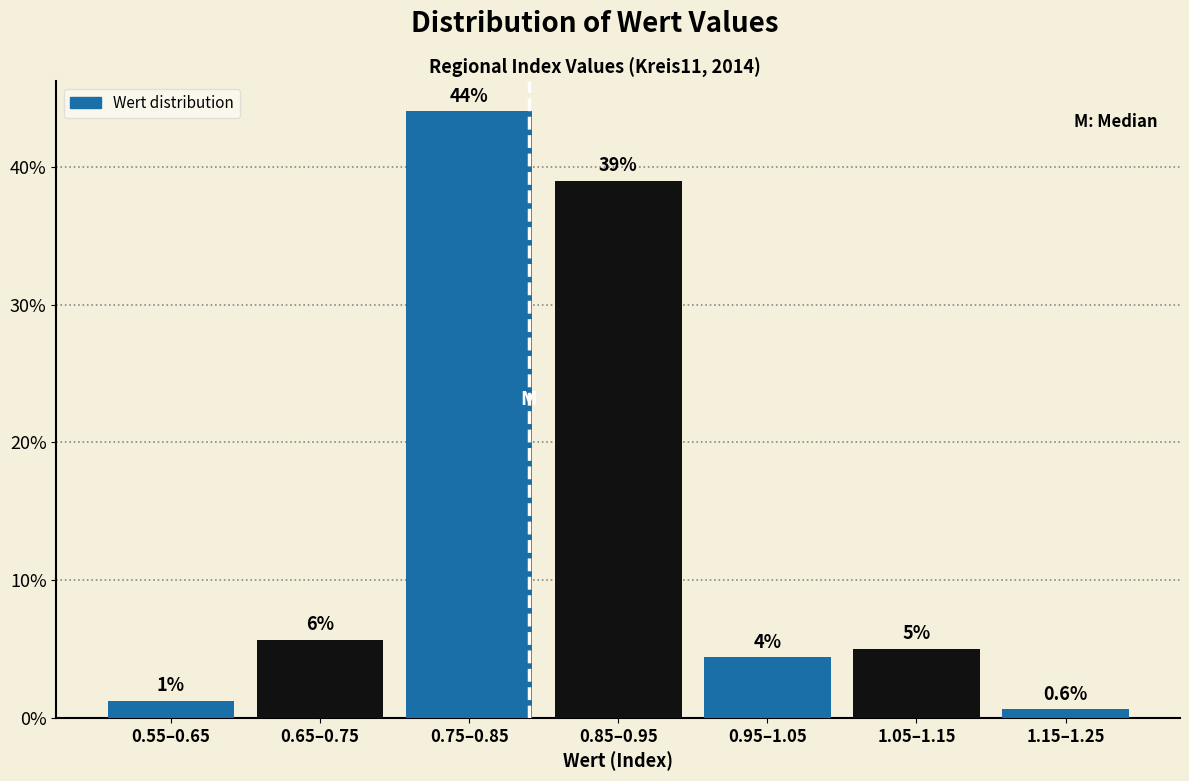

What is the label of the 3rd bar from the left?

0.75–0.85